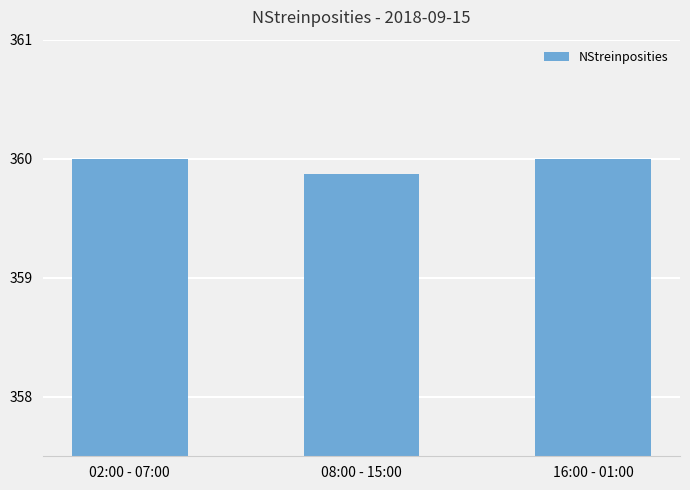

What is the difference between the second highest and minimum values?

0.1